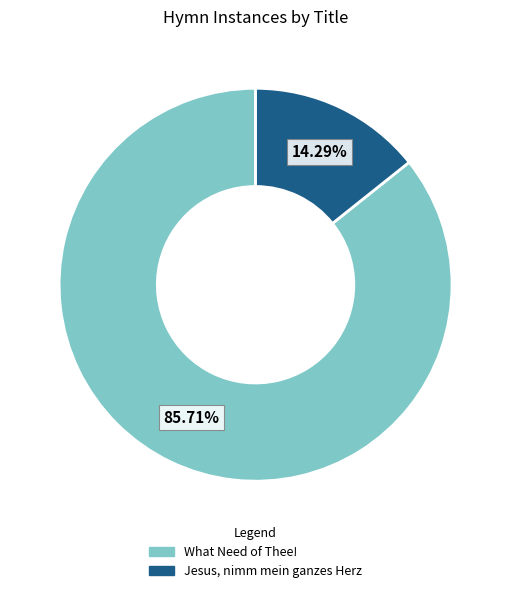

Approximately how many times larger is the value at What Need of Thee! compared to Jesus, nimm mein ganzes Herz?

6.0